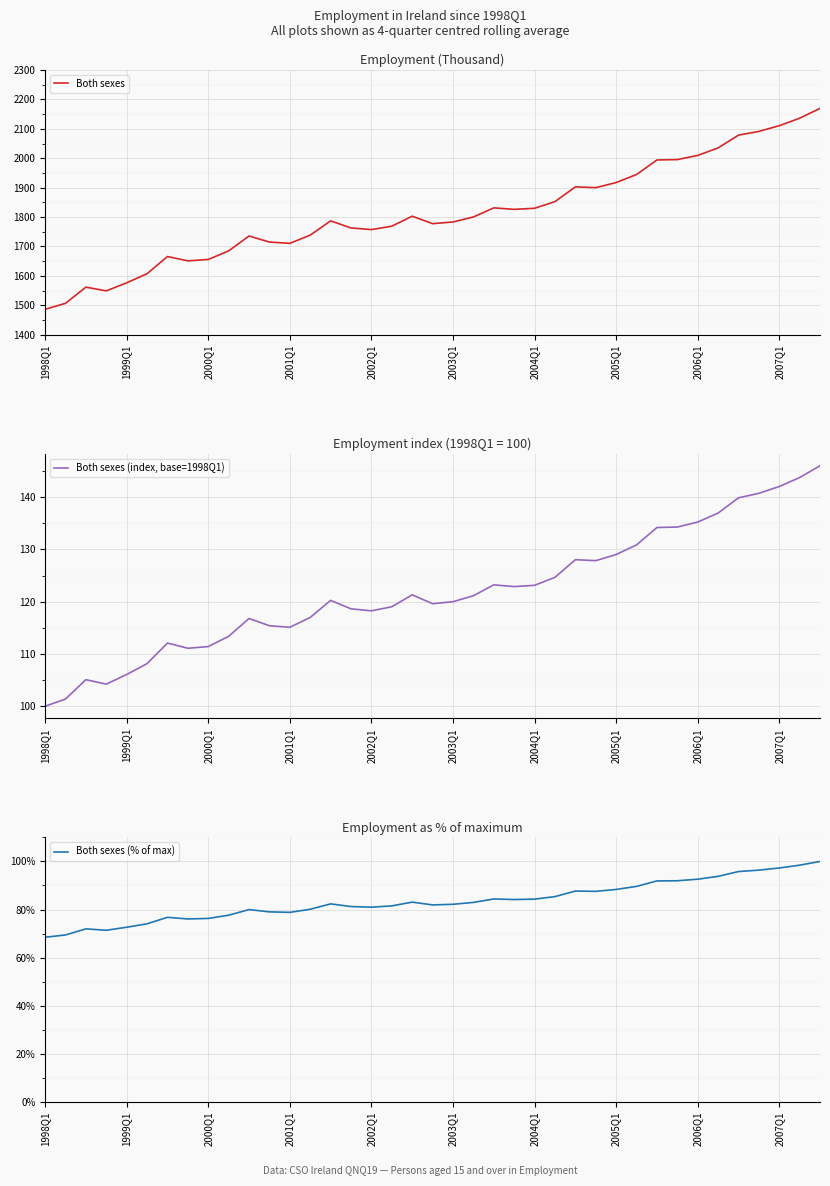

Which category has the lowest value across all series?

1998Q1